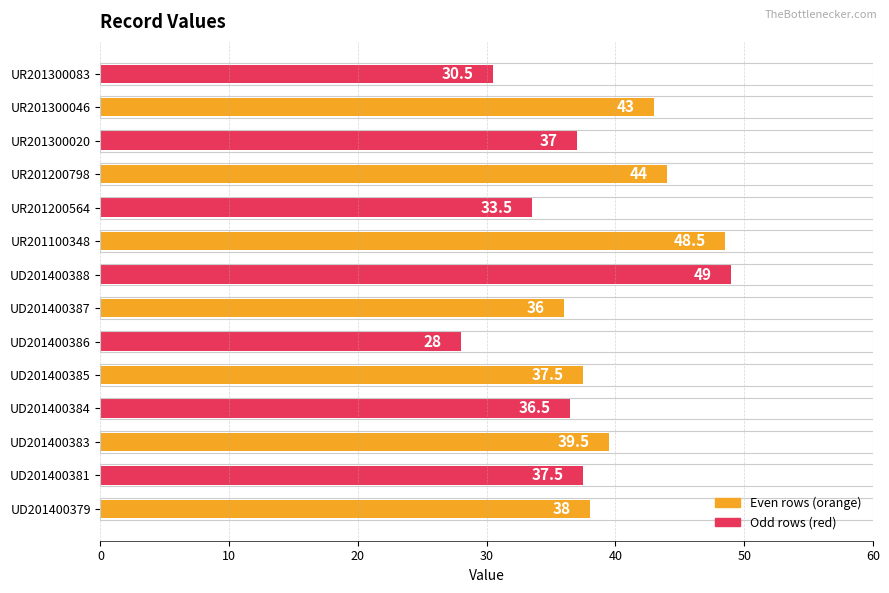

Reading bottom to top, extract all data points from this chart.

38.0	37.5	39.5	36.5	37.5	28.0	36.0	49.0	48.5	33.5	44.0	37.0	43.0	30.5